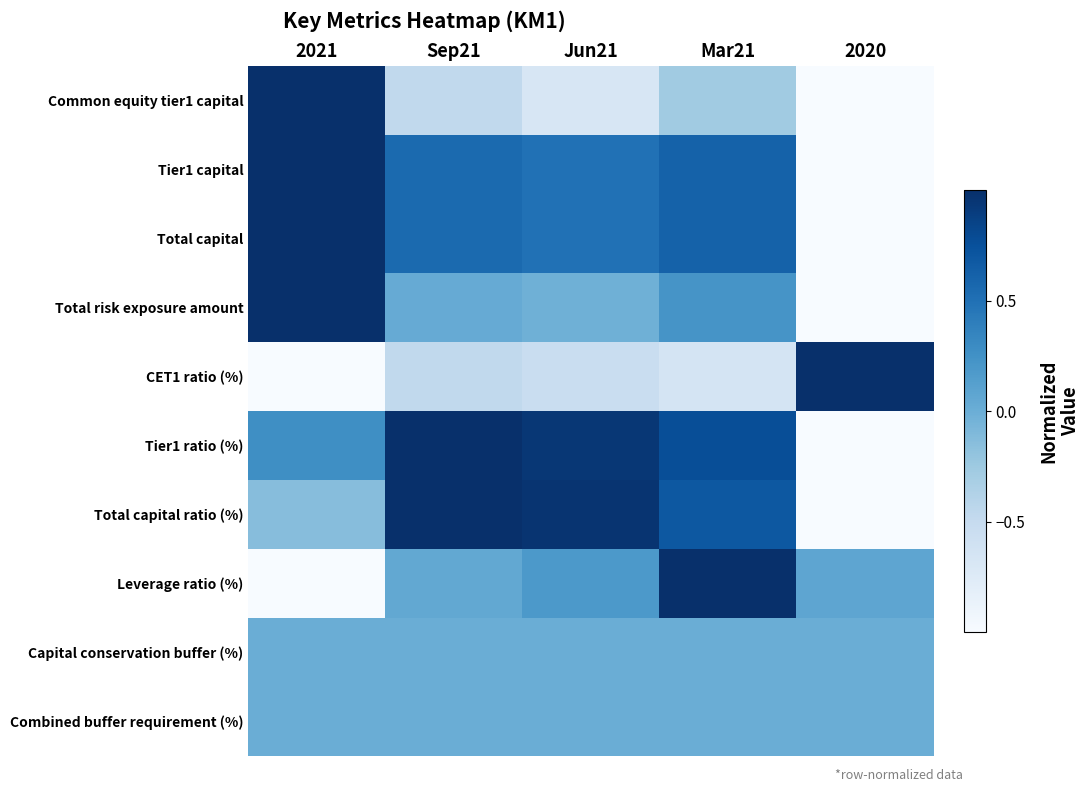

Count the number of categories in the chart.

5